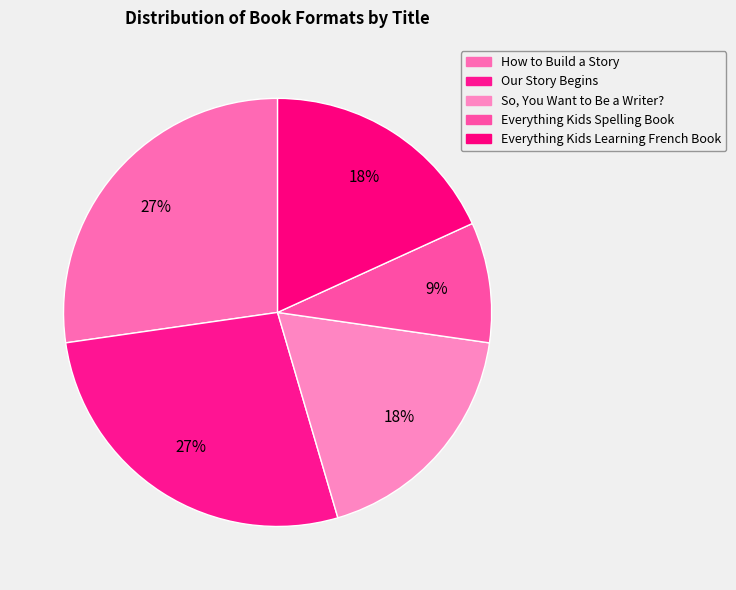

Which category has the smallest portion of the pie?

Everything Kids Spelling Book